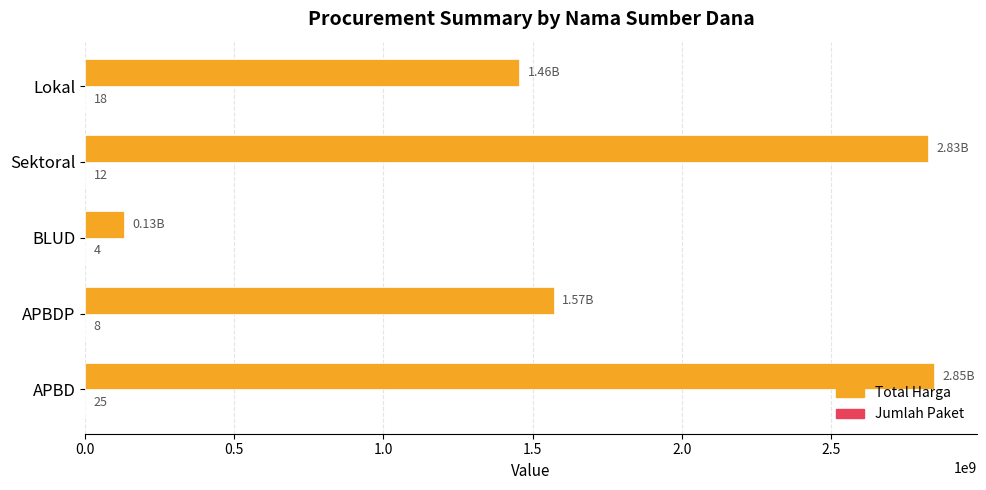

Which series has the largest total across all categories?

Total Harga